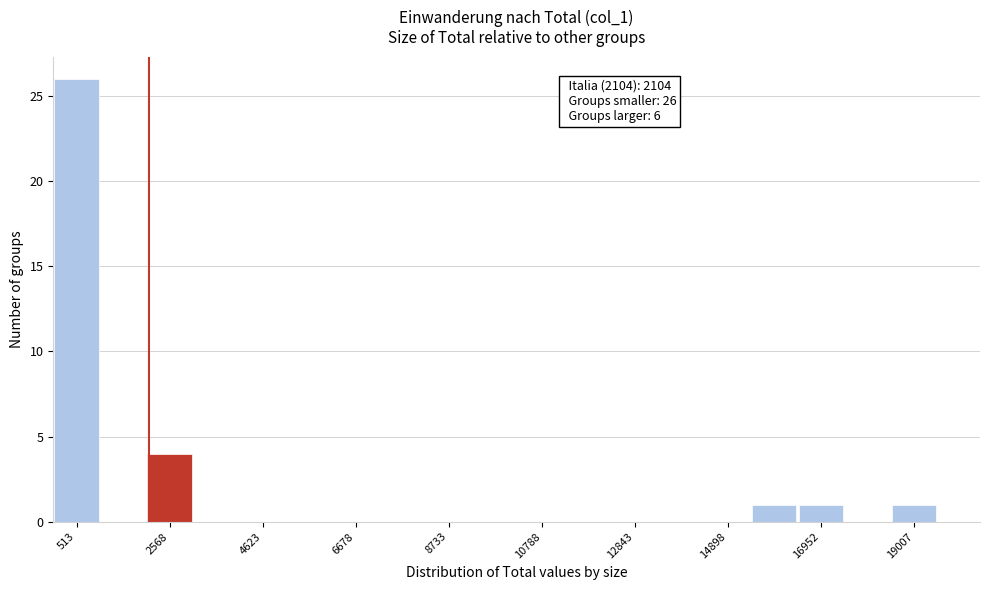

Around what value on the x-axis is the tallest bar? Give the approximate position of its centre, as read against the axis.

500